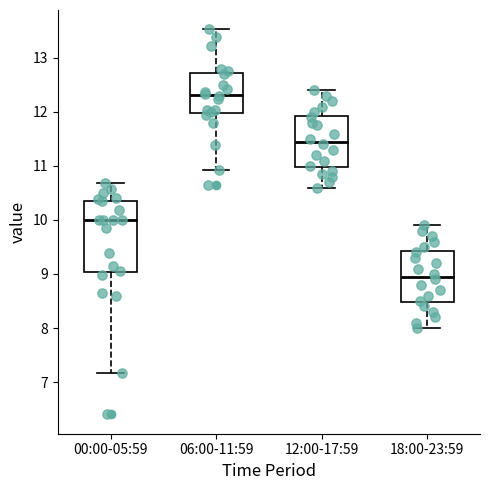

Comparing the boxes themselves (not the whiskers), which one is the tallest?

00:00-05:59